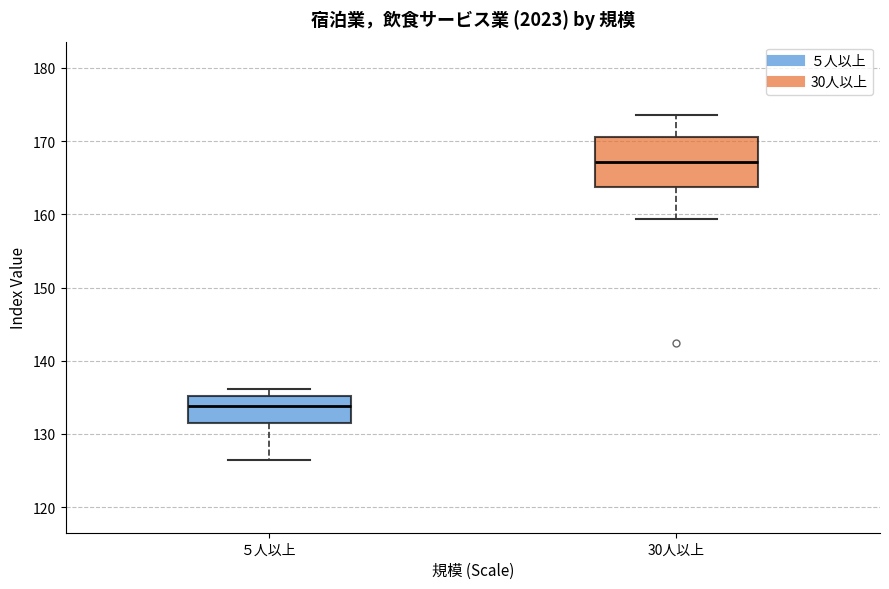

Which box's median line is the highest?

30人以上